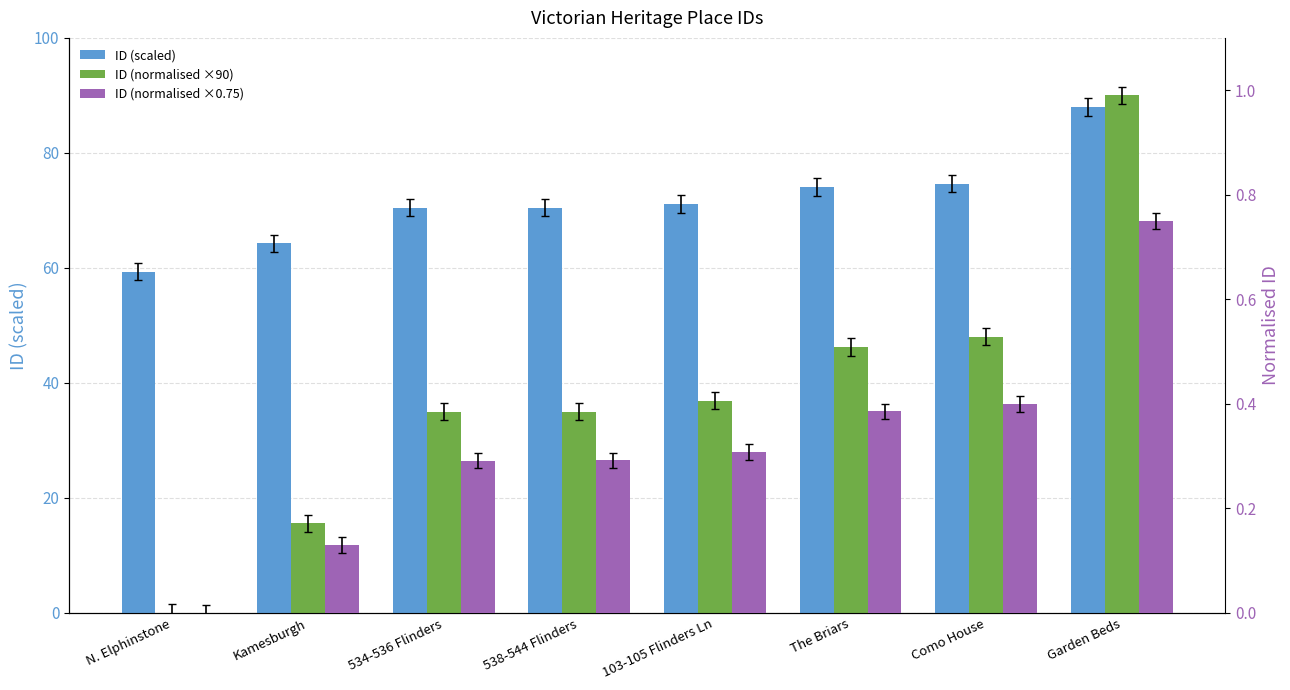

Reading left to right, what are all the values shown in this chart?

ID (scaled): N. Elphinstone=59.3	Kamesburgh=64.3	534-536 Flinders=70.5	538-544 Flinders=70.5	103-105 Flinders Ln=71.1	The Briars=74.1	Como House=74.6	Garden Beds=88.0
ID (normalised ×90): N. Elphinstone=0.0	Kamesburgh=15.5	534-536 Flinders=35.0	538-544 Flinders=35.0	103-105 Flinders Ln=36.9	The Briars=46.2	Como House=48.0	Garden Beds=90.0
ID (normalised ×0.75): N. Elphinstone=0.0	Kamesburgh=0.1	534-536 Flinders=0.3	538-544 Flinders=0.3	103-105 Flinders Ln=0.3	The Briars=0.4	Como House=0.4	Garden Beds=0.8